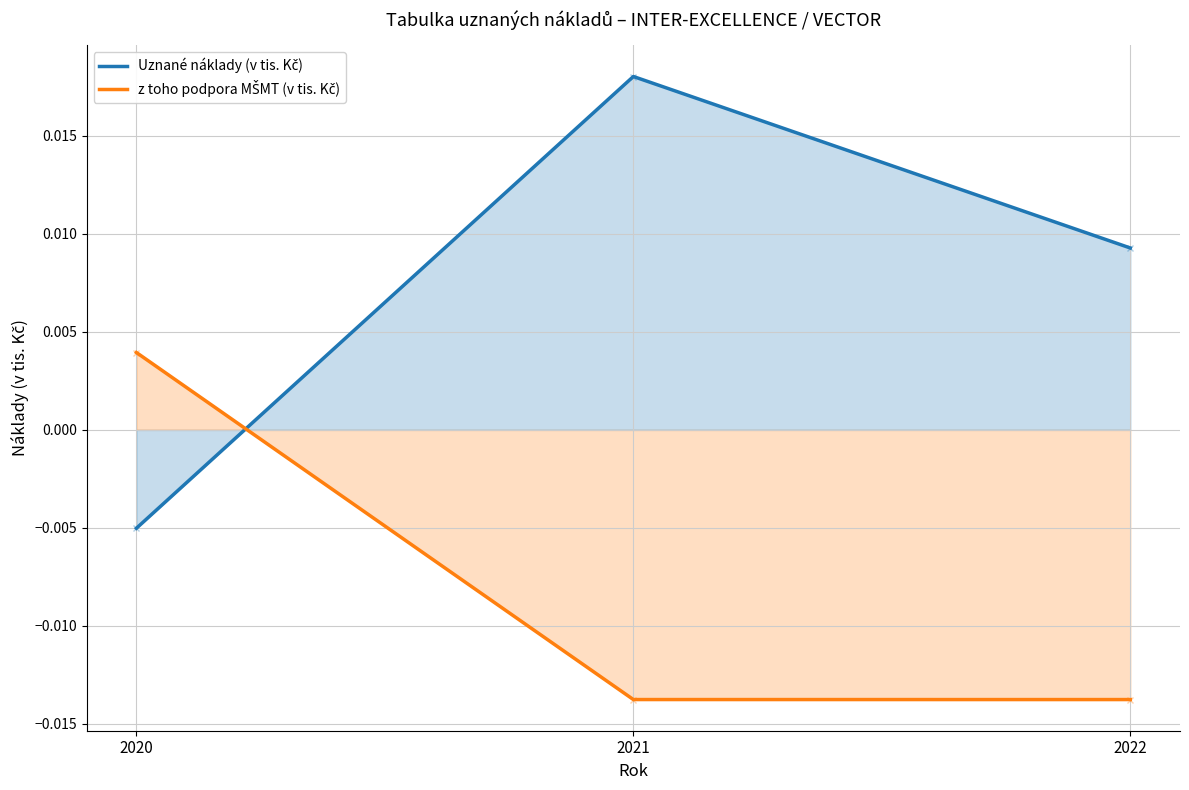

What are all the series names shown in the legend?

Uznané náklady (v tis. Kč), z toho podpora MŠMT (v tis. Kč)